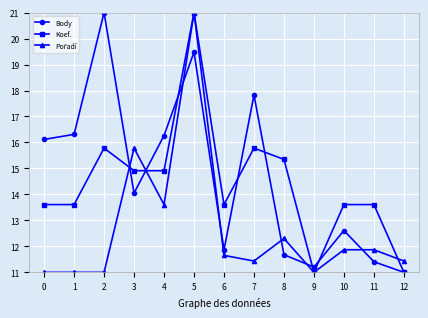

Is it true that Body equals 21.5 at 10?

False